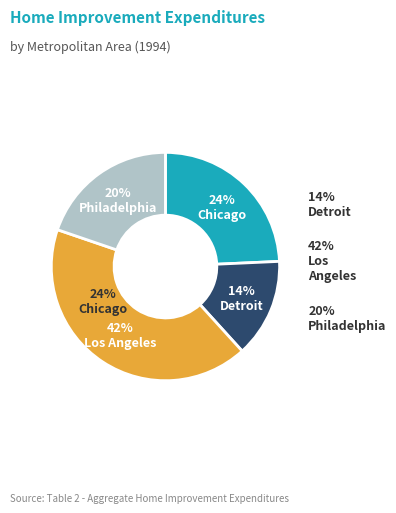

What percentage is the Philadelphia slice, to the nearest percent?

20%